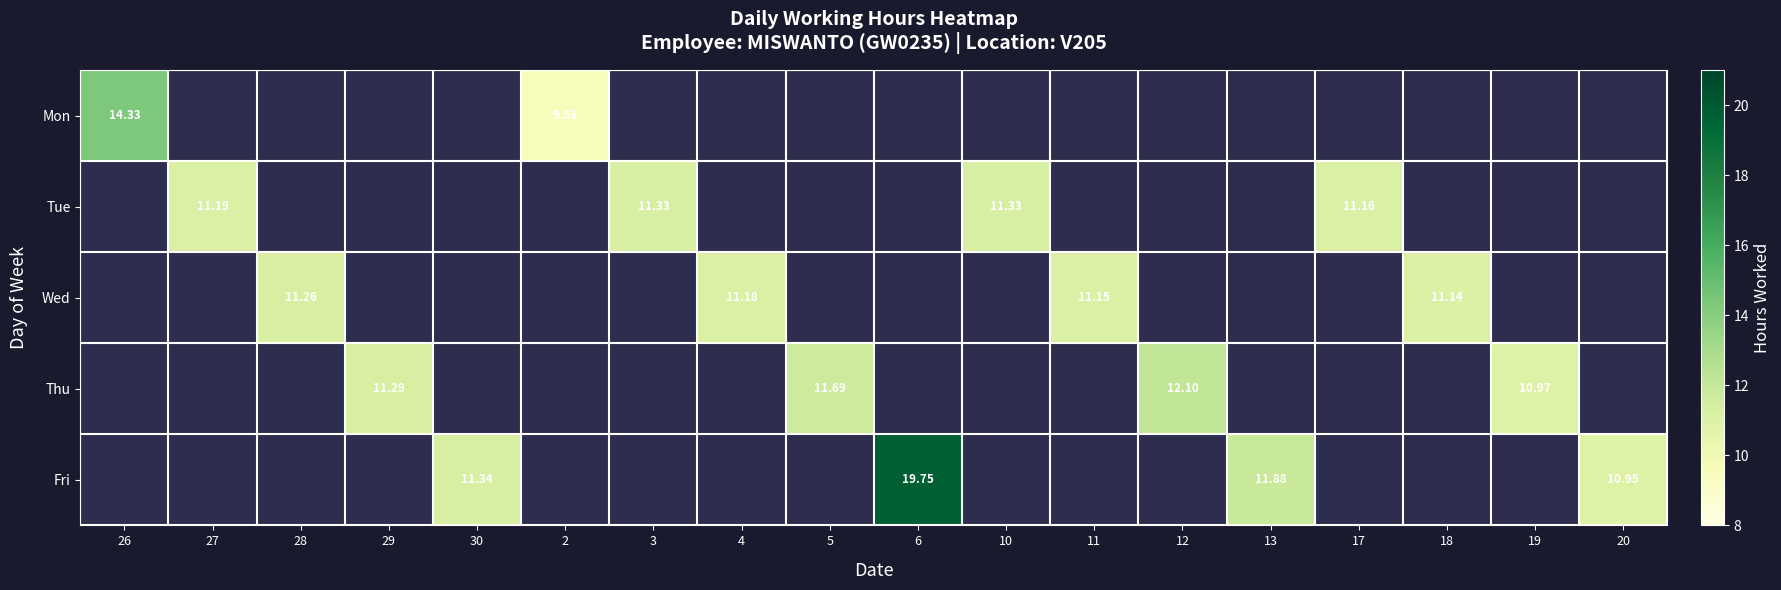

List the series in order of their peak value, lowest first.

Wed, Tue, Thu, Mon, Fri